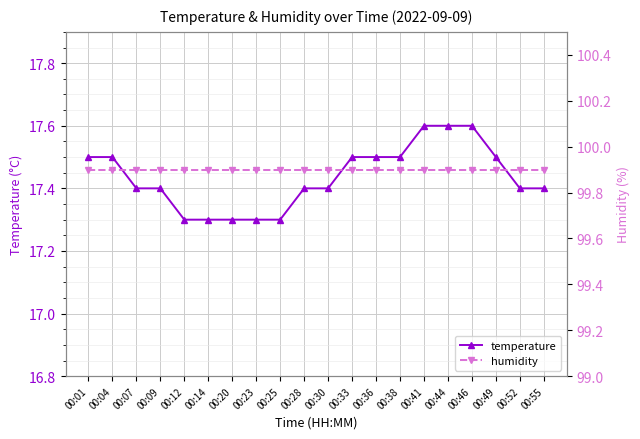

What value does the humidity series have at 00:25?

99.9